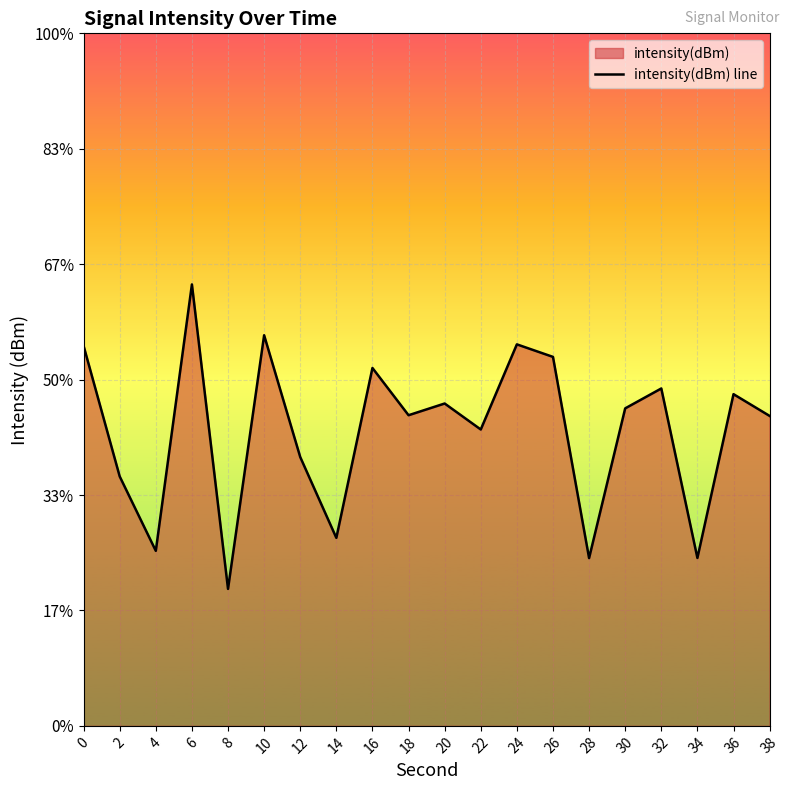

List the labels in order of value, smallest first.

8, 28, 34, 4, 14, 2, 12, 22, 38, 18, 30, 20, 36, 32, 16, 26, 0, 24, 10, 6